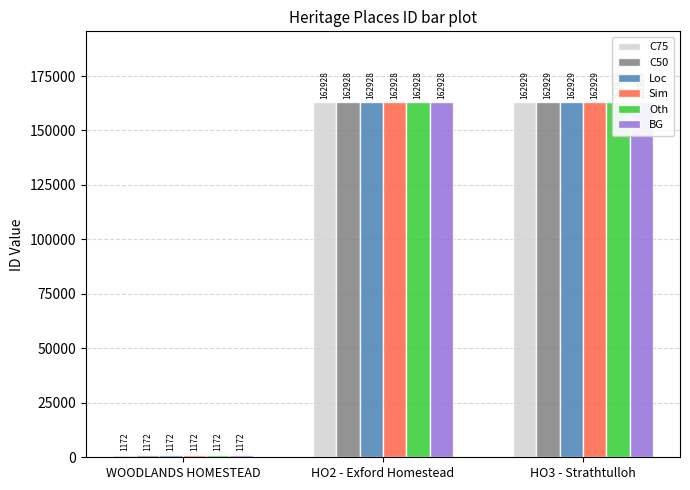

Reading left to right, transcribe all the data shown in this chart.

C75: WOODLANDS HOMESTEAD=1172	HO2 - Exford Homestead=162928	HO3 - Strathtulloh=162929
C50: WOODLANDS HOMESTEAD=1172	HO2 - Exford Homestead=162928	HO3 - Strathtulloh=162929
Loc: WOODLANDS HOMESTEAD=1172	HO2 - Exford Homestead=162928	HO3 - Strathtulloh=162929
Sim: WOODLANDS HOMESTEAD=1172	HO2 - Exford Homestead=162928	HO3 - Strathtulloh=162929
Oth: WOODLANDS HOMESTEAD=1172	HO2 - Exford Homestead=162928	HO3 - Strathtulloh=162929
BG: WOODLANDS HOMESTEAD=1172	HO2 - Exford Homestead=162928	HO3 - Strathtulloh=162929